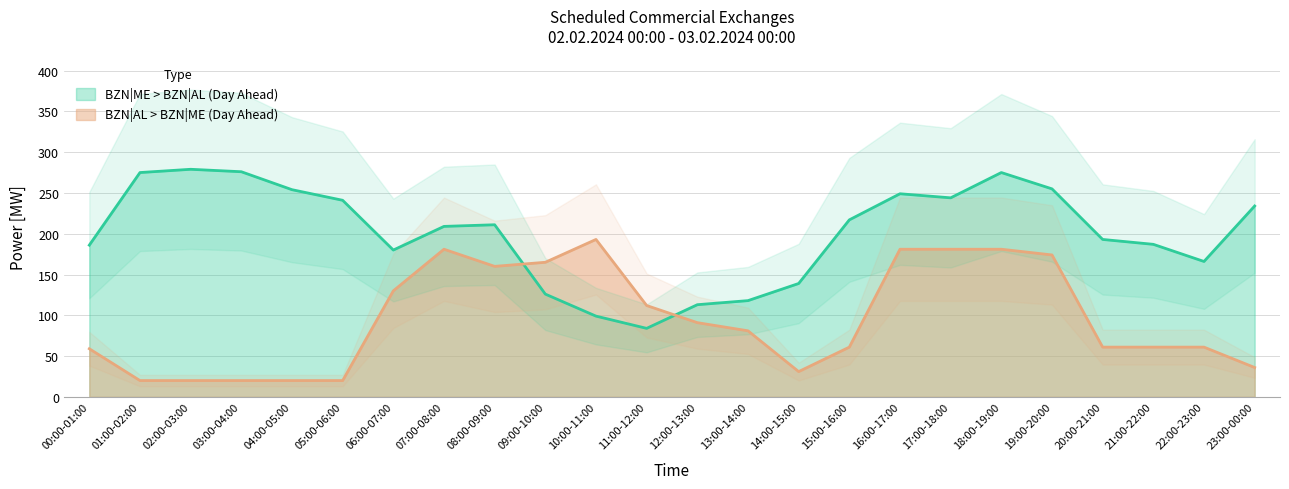

What is the label of the 8th point from the left?

07:00-08:00